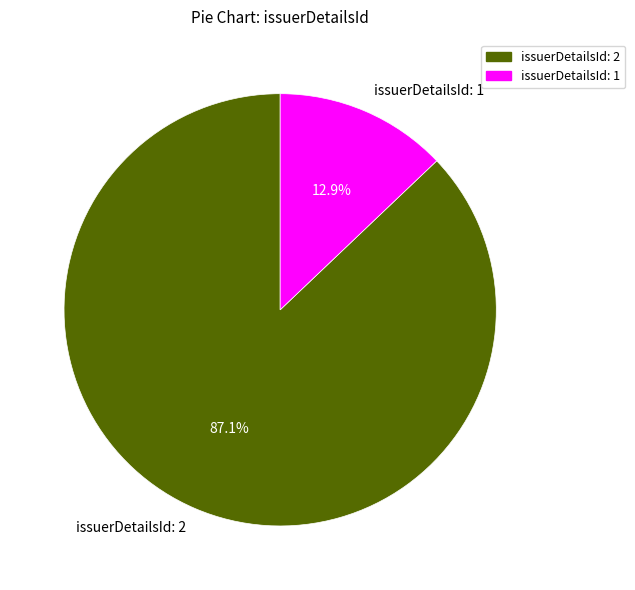

The issuerDetailsId: 1 slice represents 5% of the pie. True or false?

False